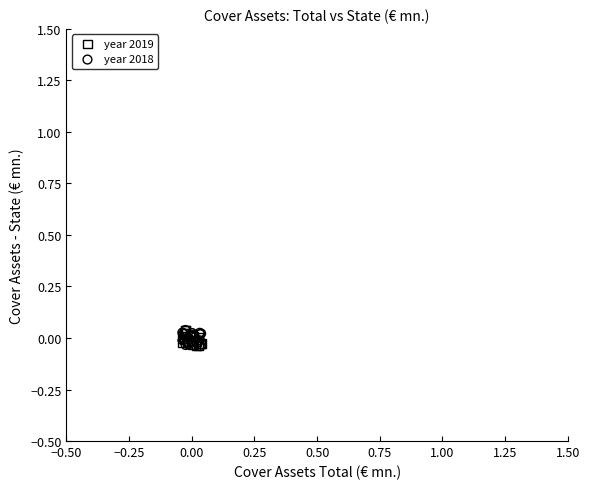

What are all the series names shown in the legend?

year 2019, year 2018